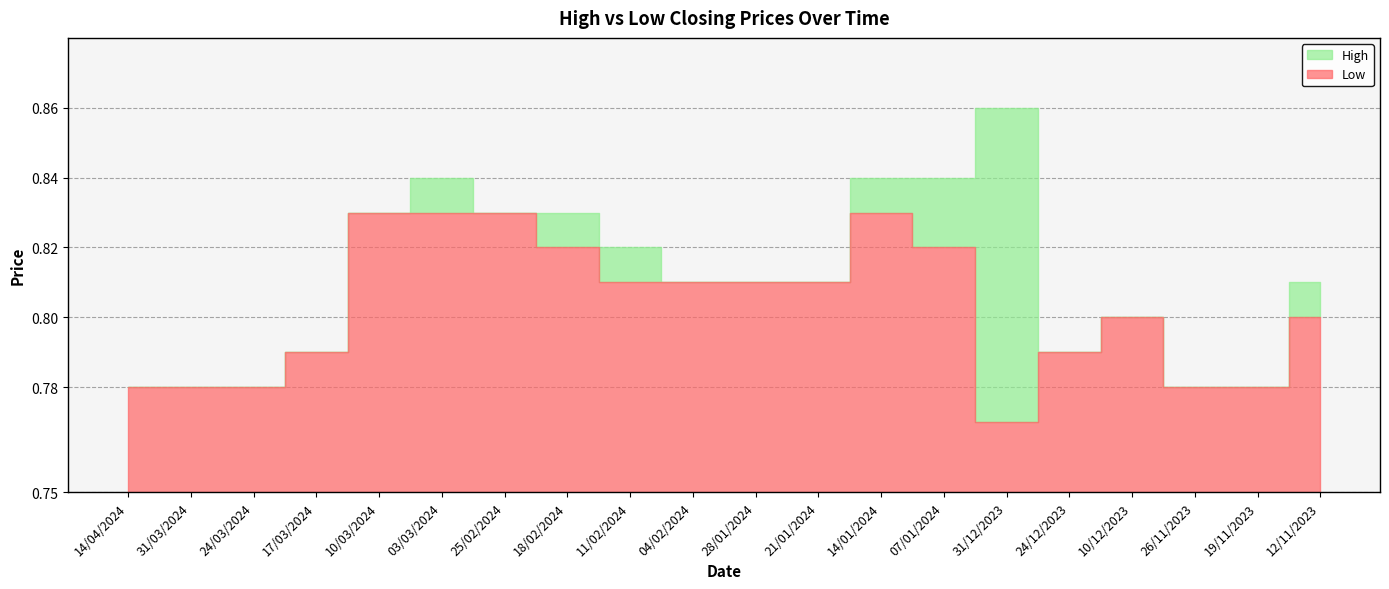

At which category is the sum across all series the highest?

03/03/2024